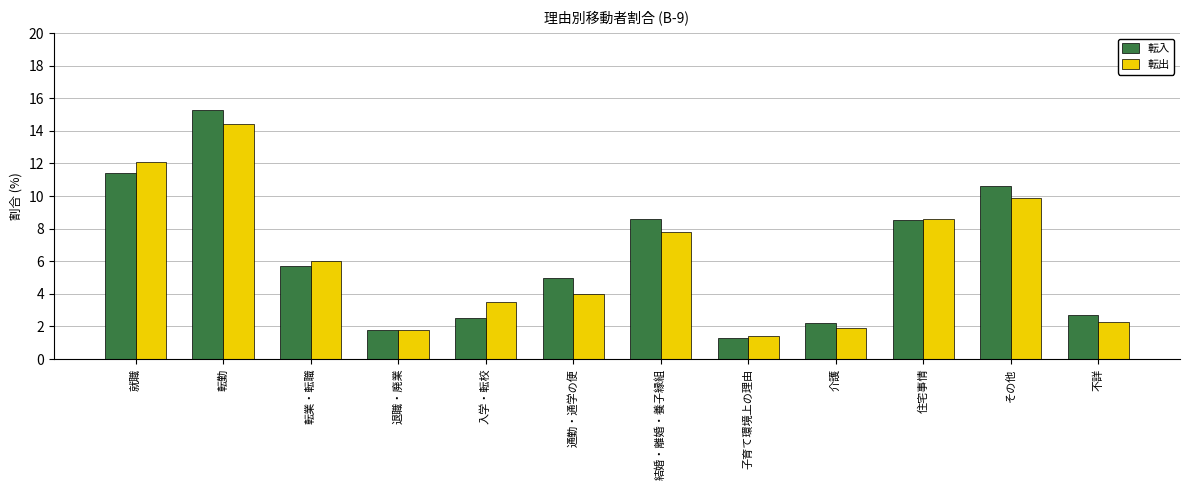

At その他, list the series in order from largest to smallest.

転入, 転出